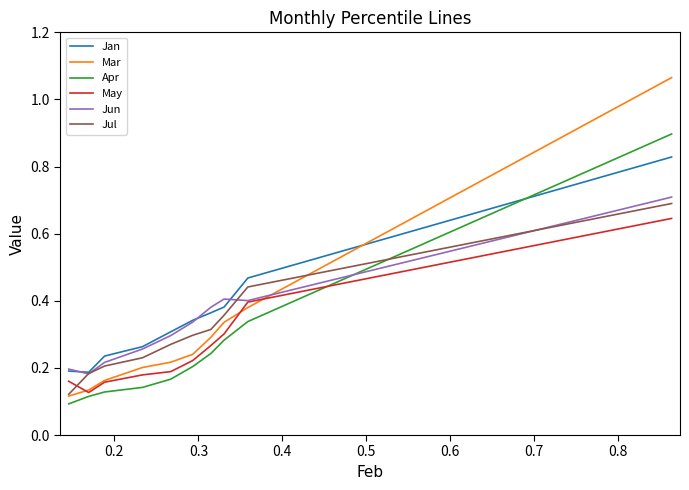

Which series has the largest total across all categories?

Jan